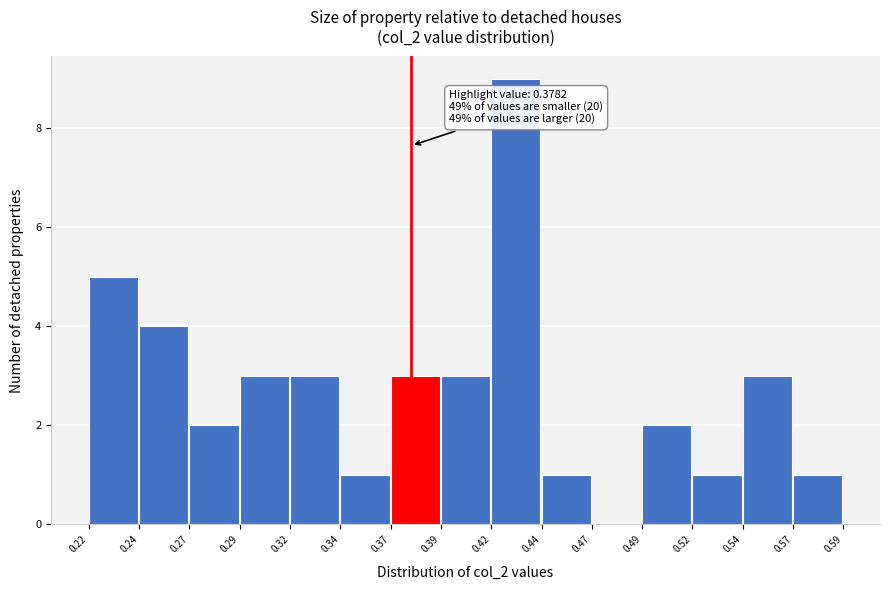

Reading right to left, extract all data points from this chart.

0.57=1	0.54=3	0.52=1	0.49=2	0.47=0	0.44=1	0.42=9	0.39=3	0.37=3	0.34=1	0.32=3	0.29=3	0.27=2	0.24=4	0.22=5